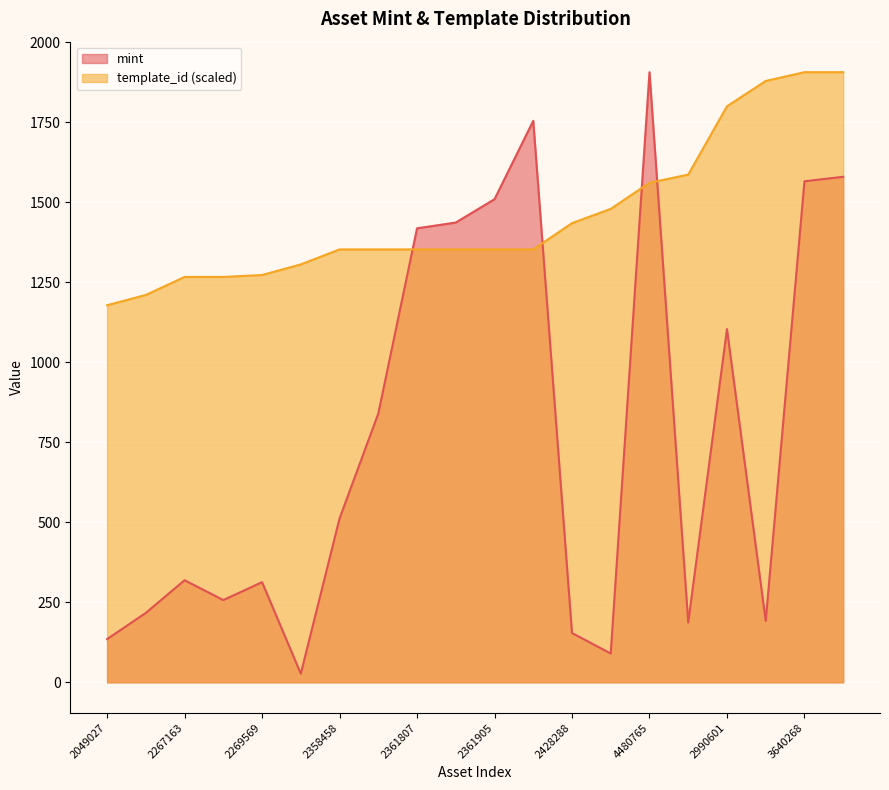

Rank the series by their average value, from highest to lowest.

template_id (scaled), mint